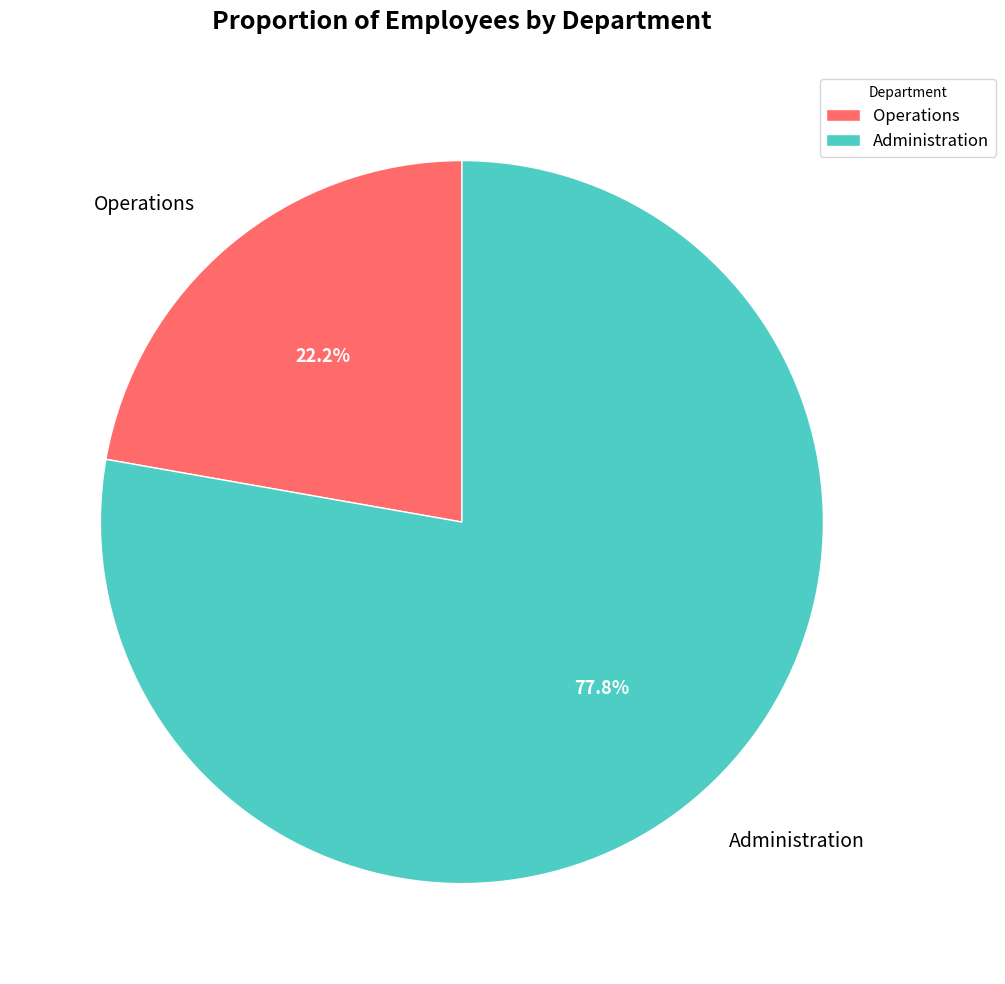

How much of the chart is everything except Administration?

22.2%